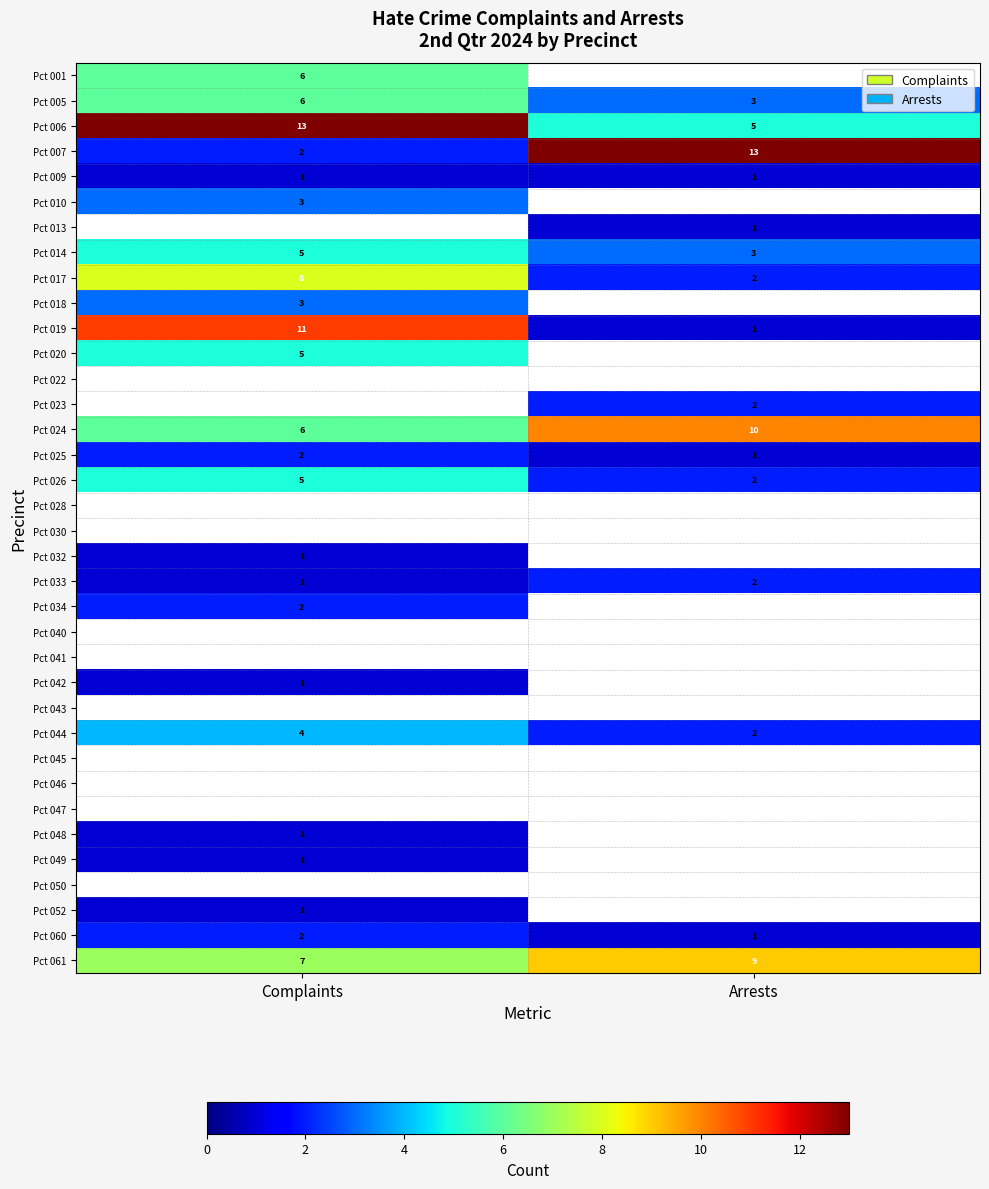

Read the Pct 007 value at Arrests, to the nearest 10.

10